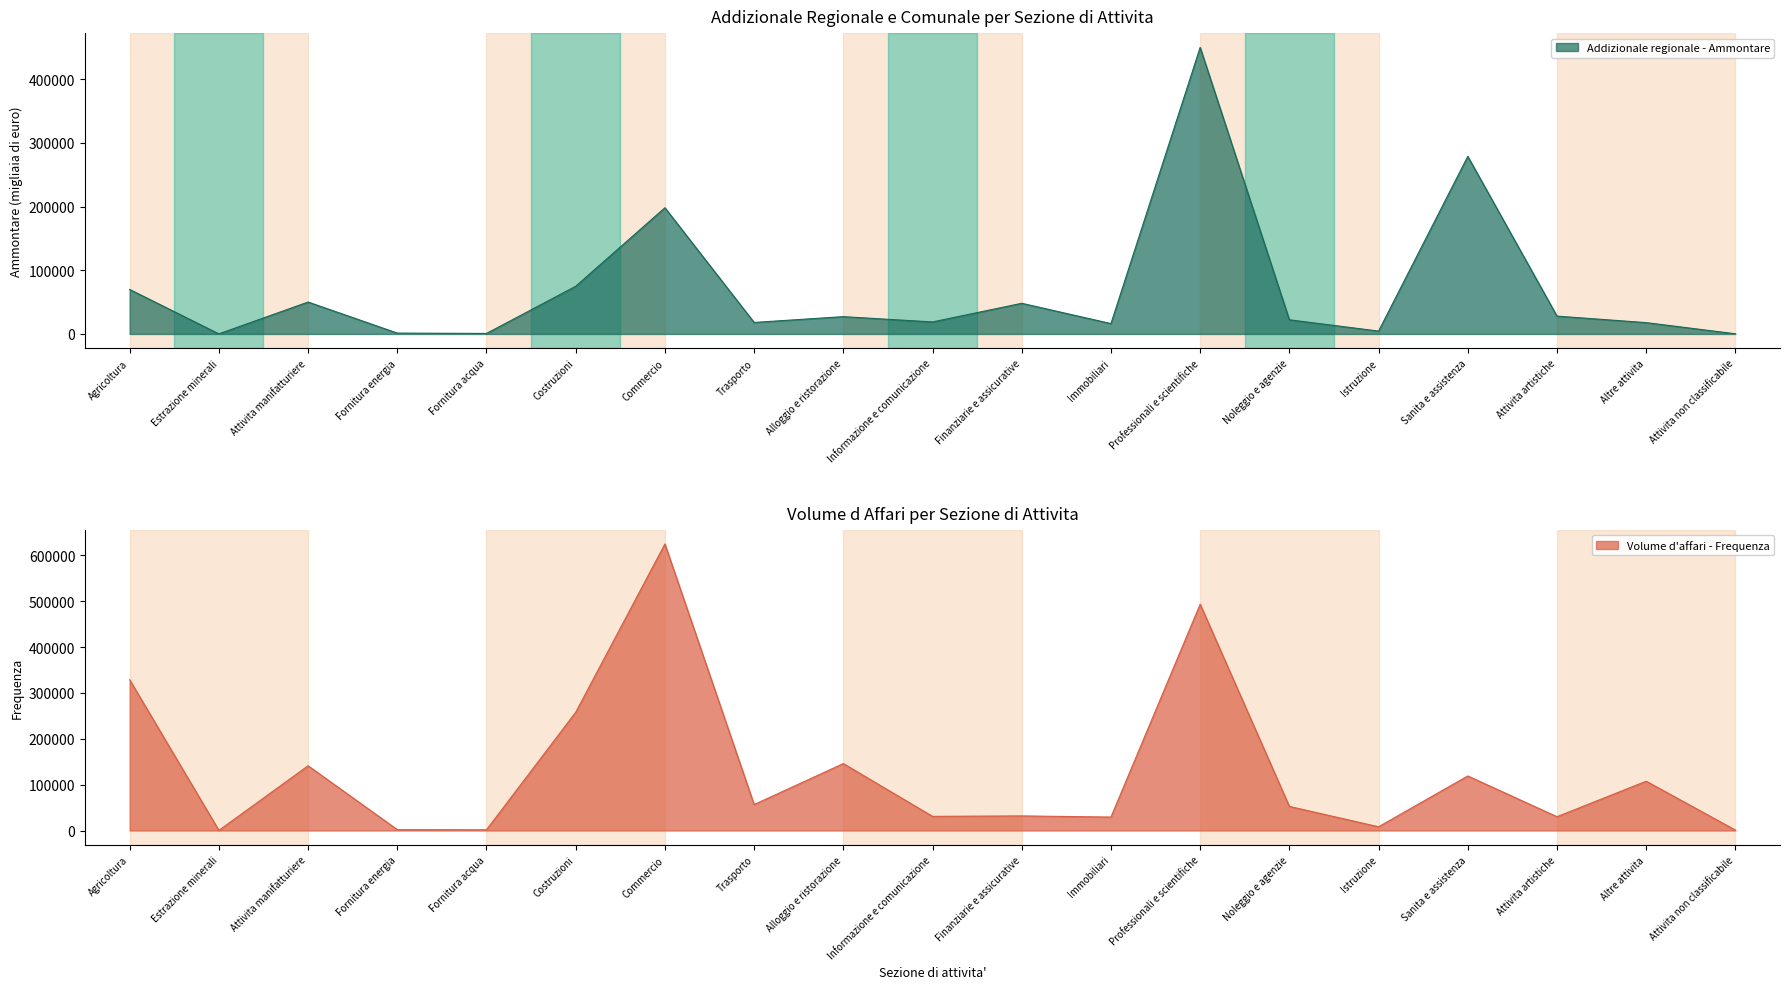

What is the average value of the Addizionale regionale - Ammontare series?

69763